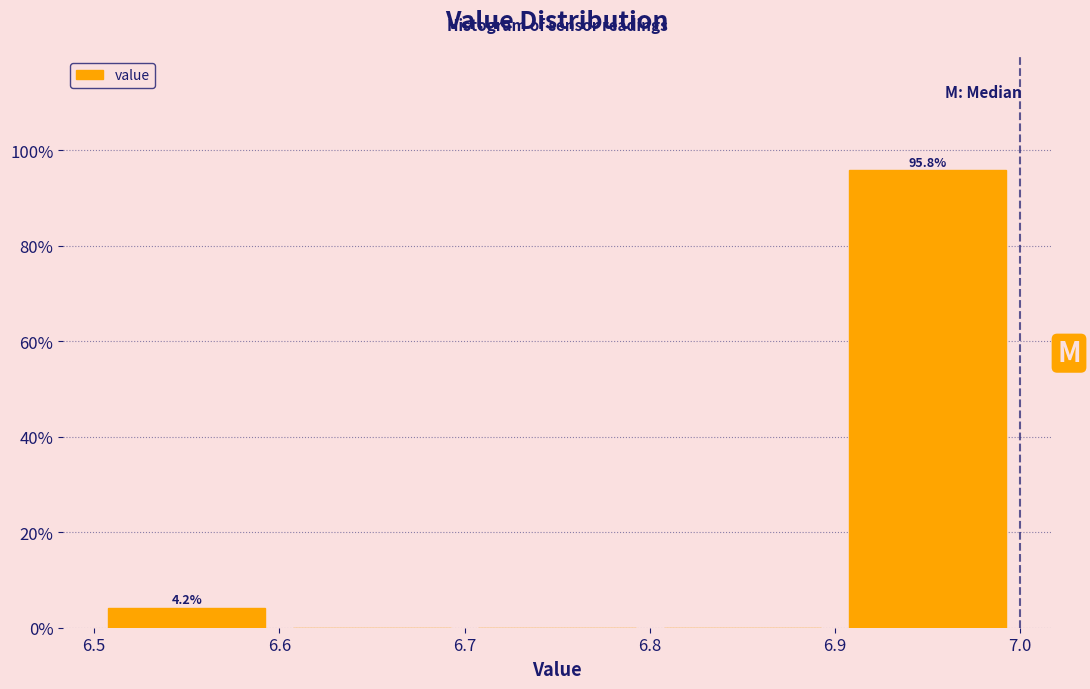

Over which range of the x-axis is the bar tallest?

6.9 to 7.0